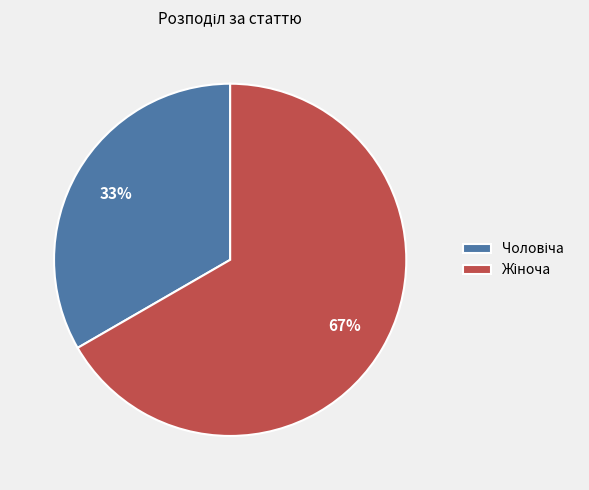

Is there a majority slice in this chart?

Yes